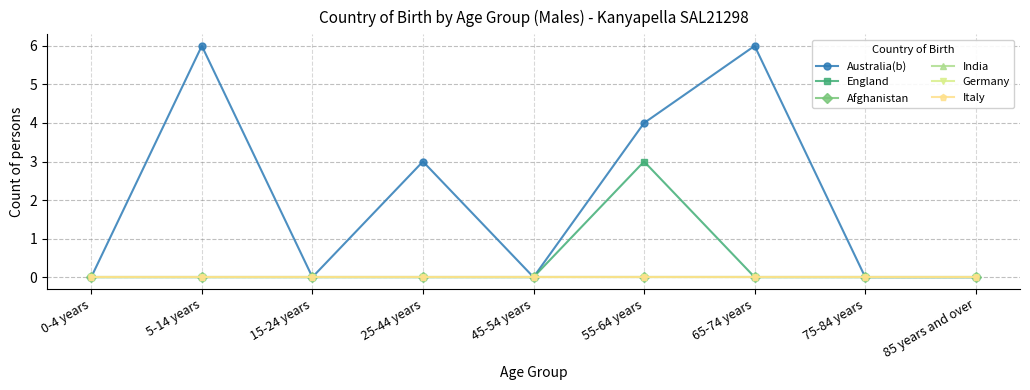

Is this an area chart (filled region under the line)?

No